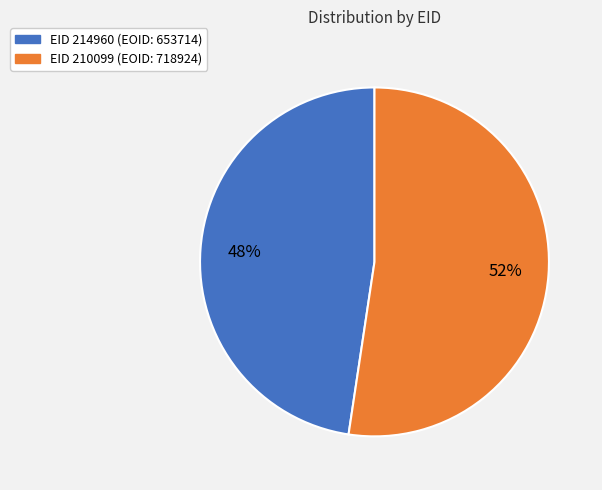

How many slices are in this pie chart?

2